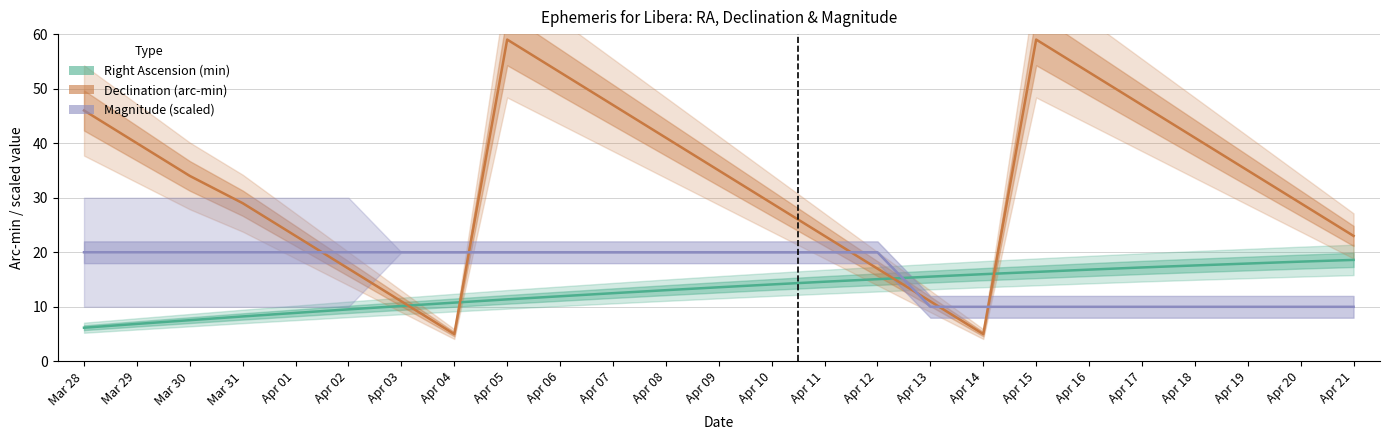

Does the chart display data point markers on the line(s)?

No